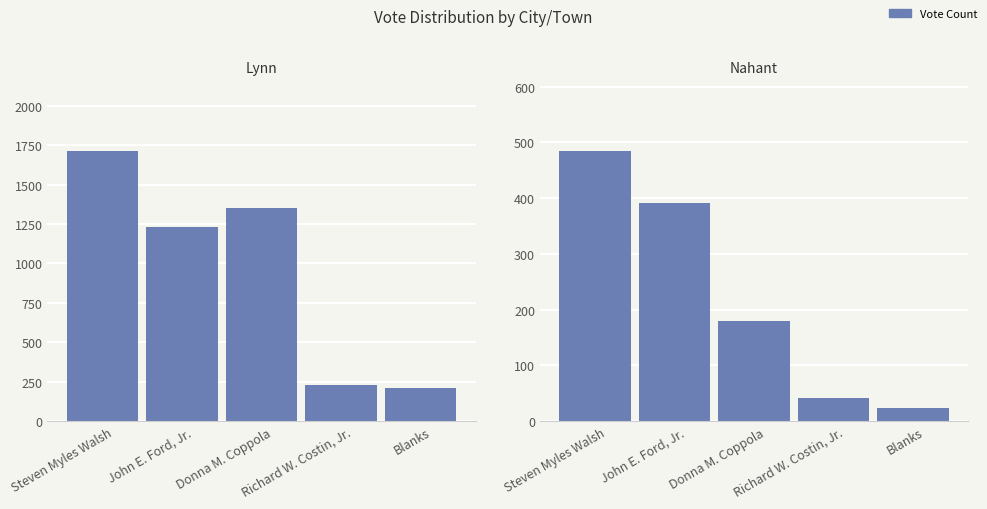

What is the approximate value of Nahant at Richard W. Costin, Jr., to the nearest 10?

40